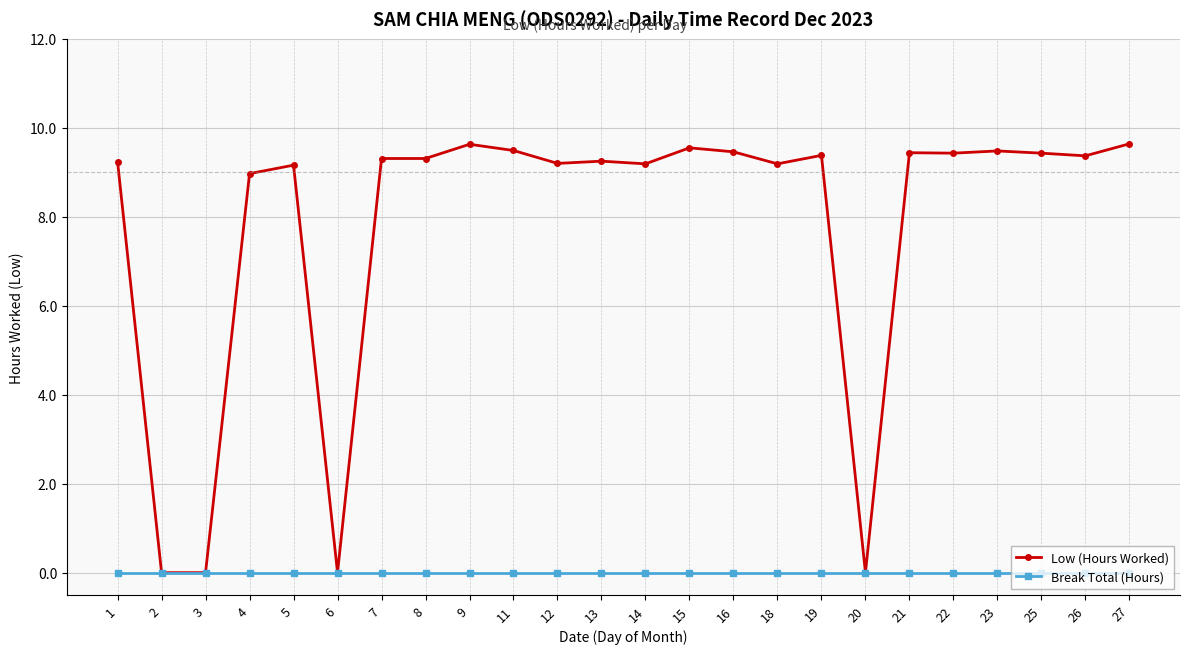

True or false: Low (Hours Worked) has more than 0 interior local peaks.

True